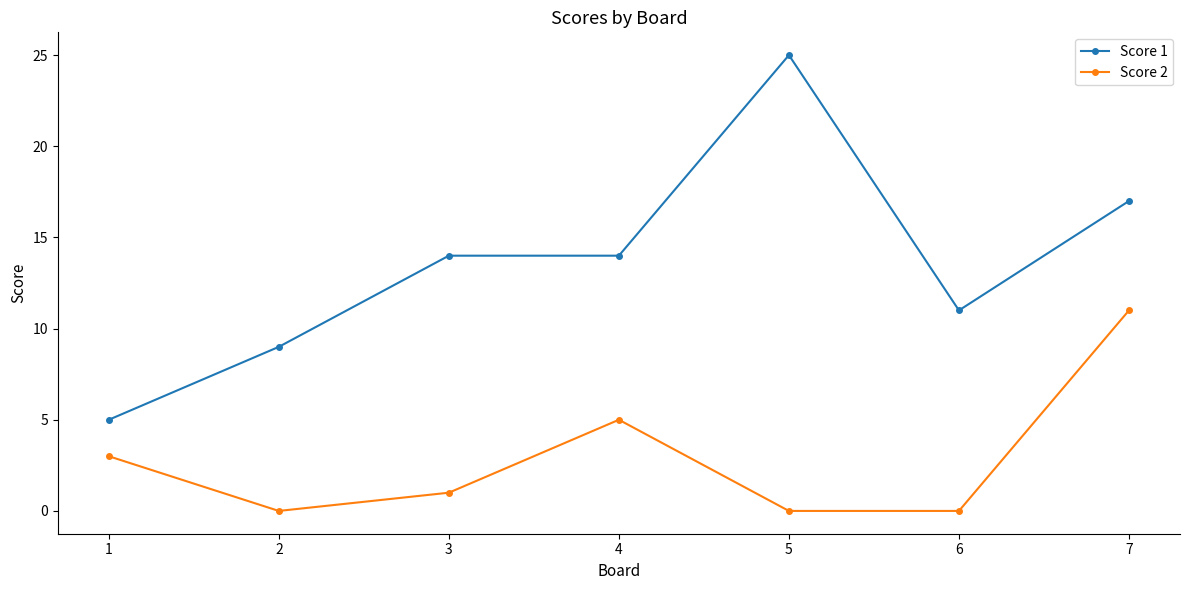

What is the difference between the Score 2 values at 1 and 6?

3